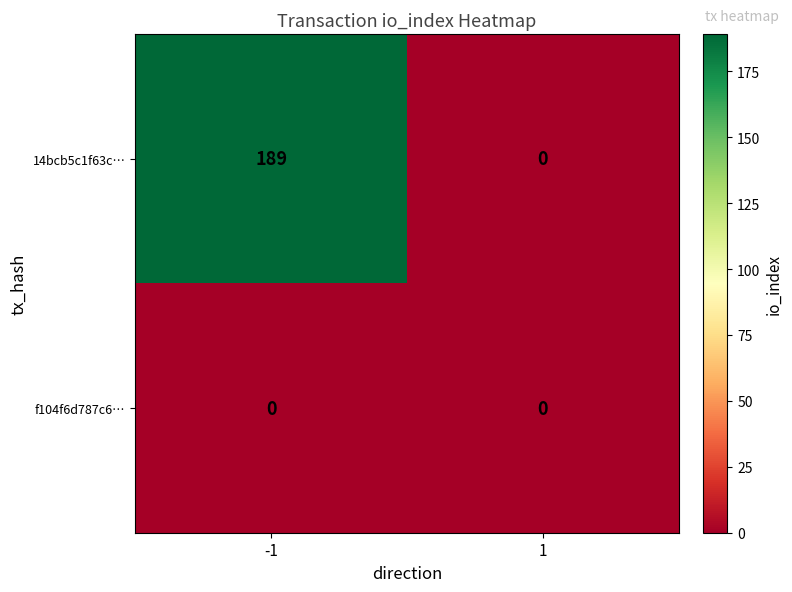

Rank the series at -1 from highest to lowest value.

14bcb5c1f63c…, f104f6d787c6…